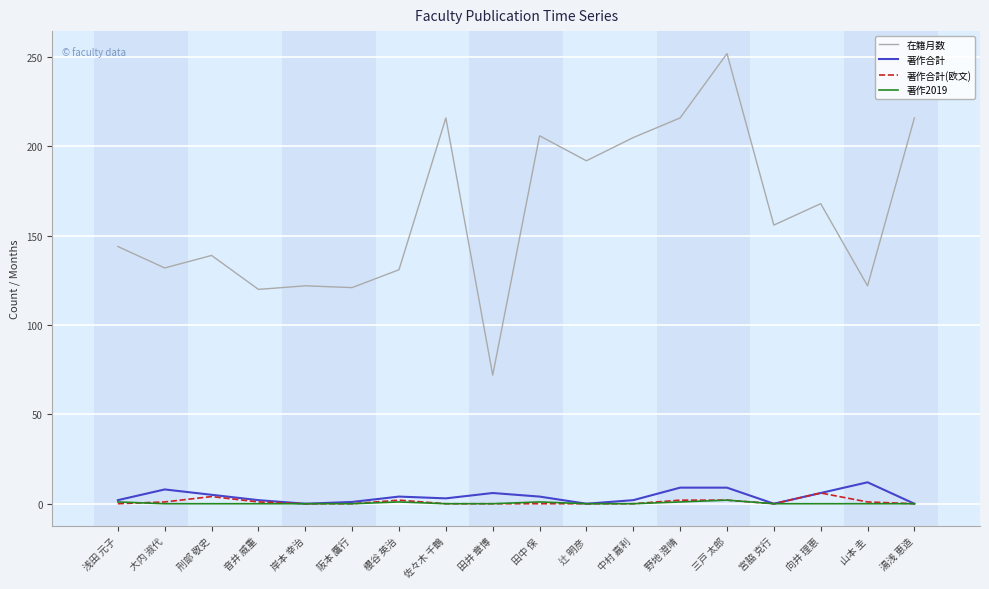

Which series has the largest total across all categories?

在籍月数